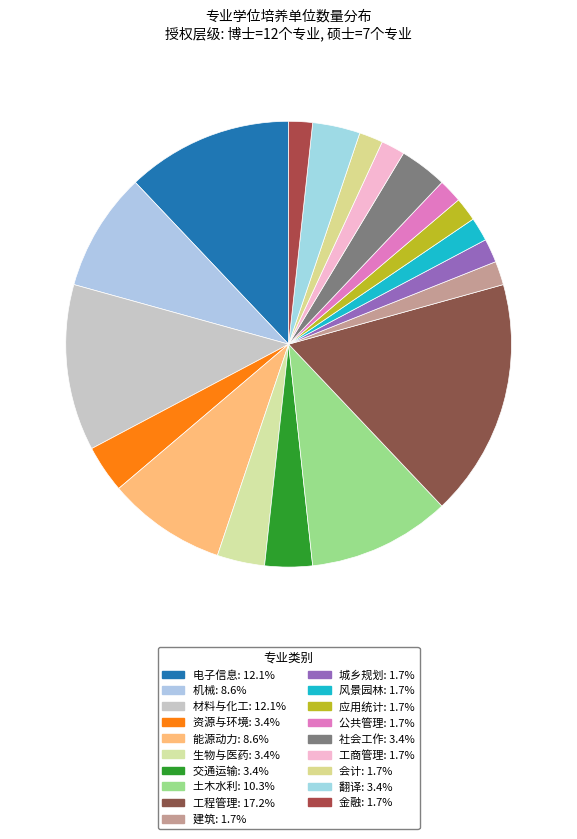

How many segments does this pie chart have?

19